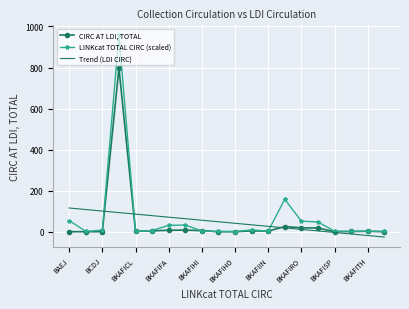

What is the maximum value shown in the chart?

956.4